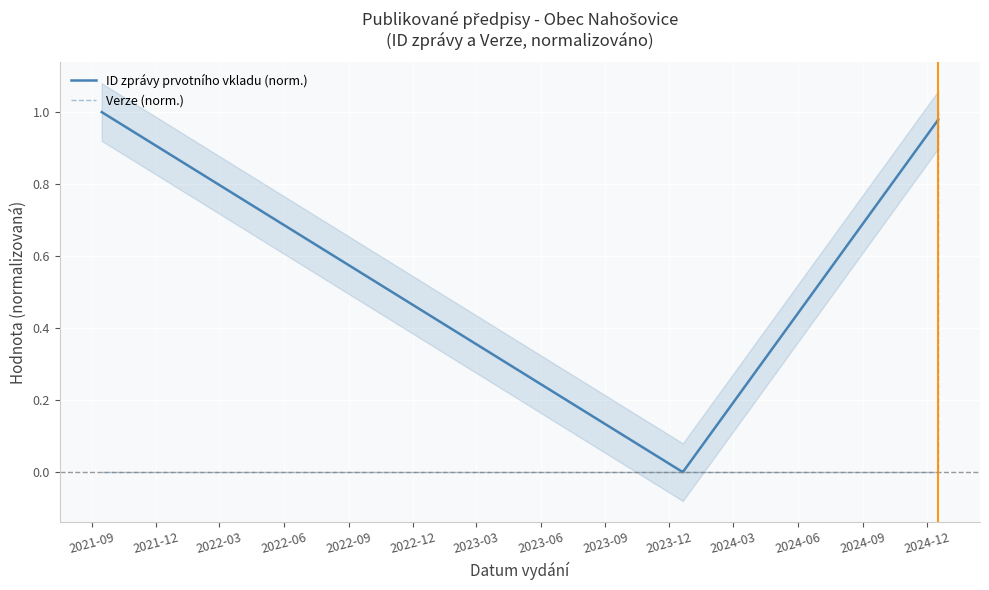

How many lines are shown in the chart?

2